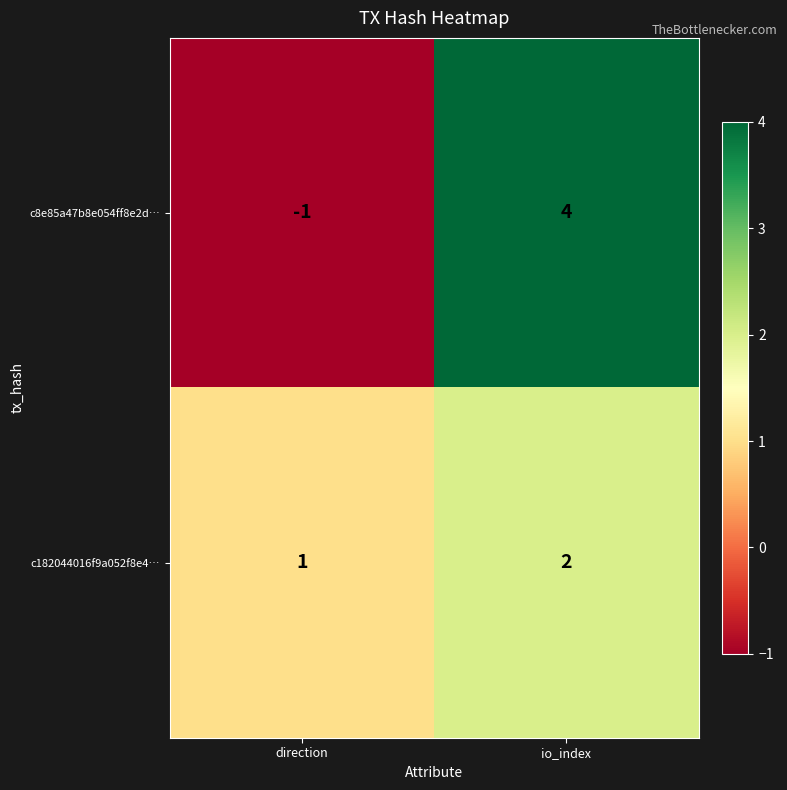

Is it true that c8e85a47b8e054ff8e2d… equals 3 at io_index?

False